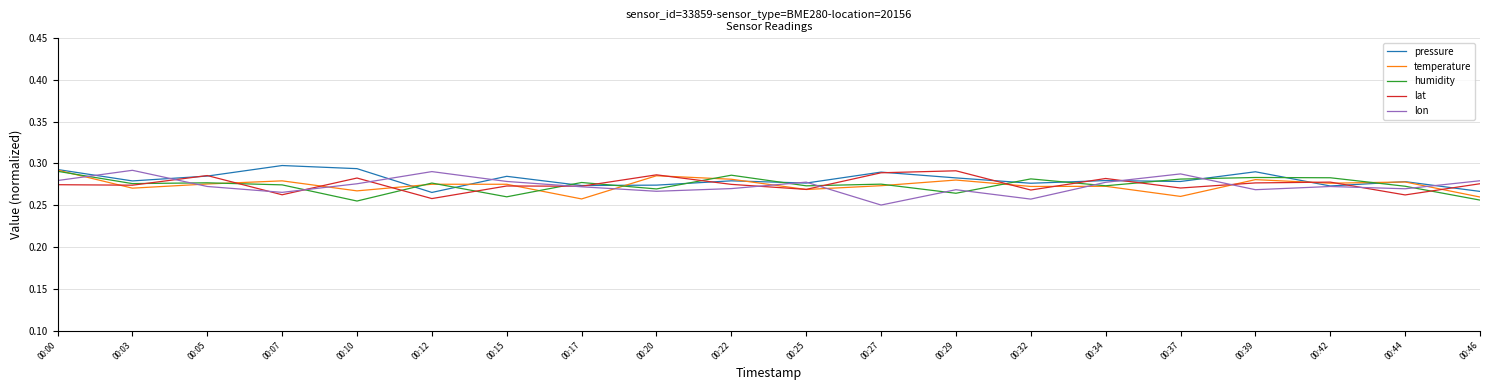

Which series has the widest spread of values?

lon